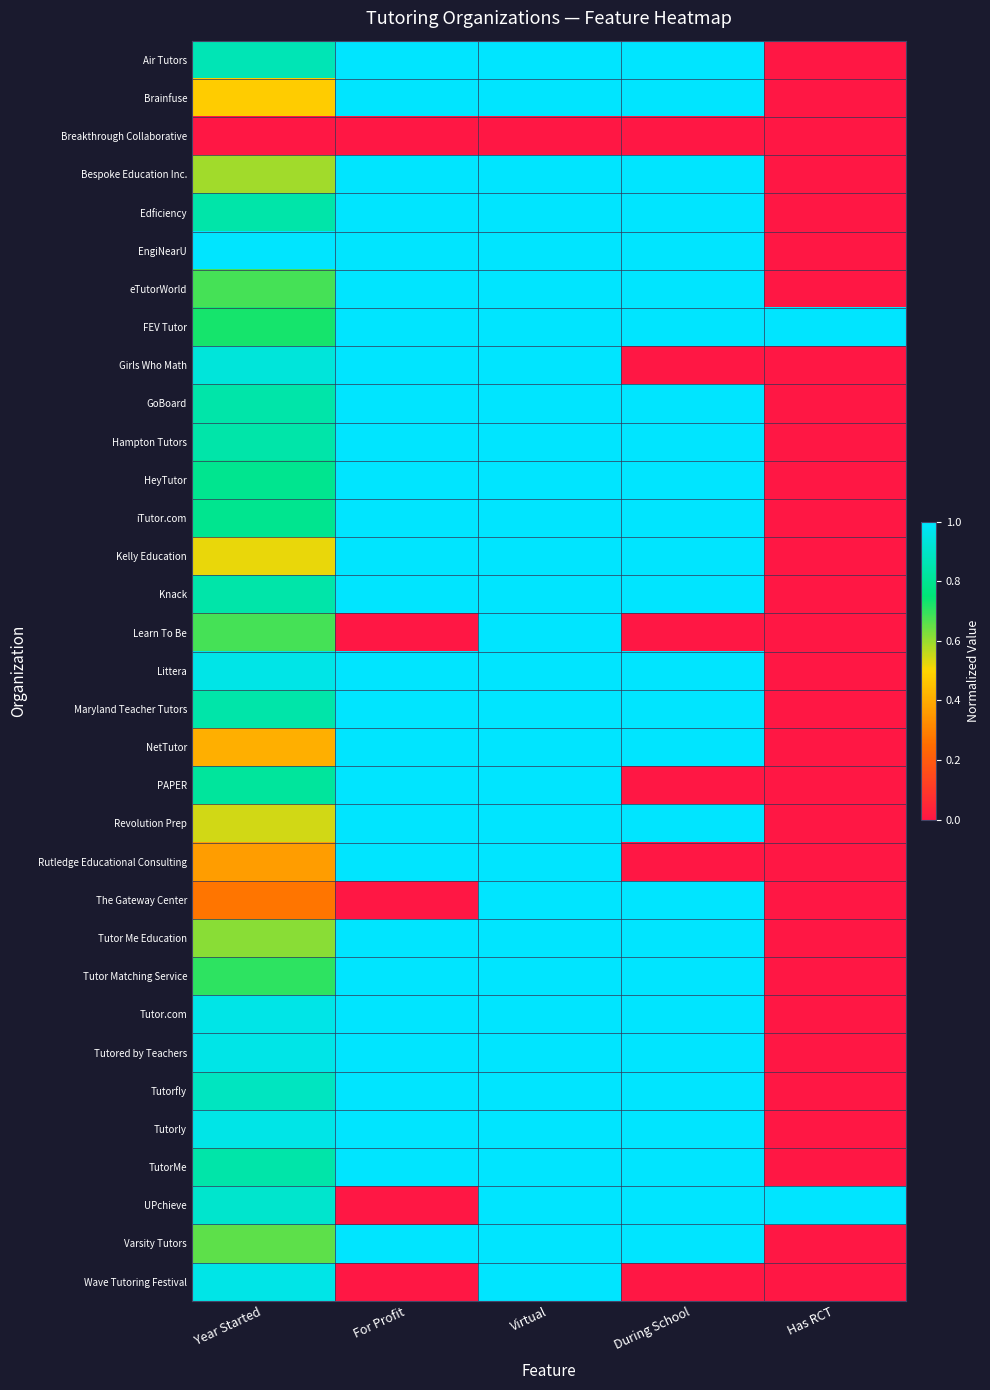

What is the difference between the highest and lowest values at Virtual?

1.0